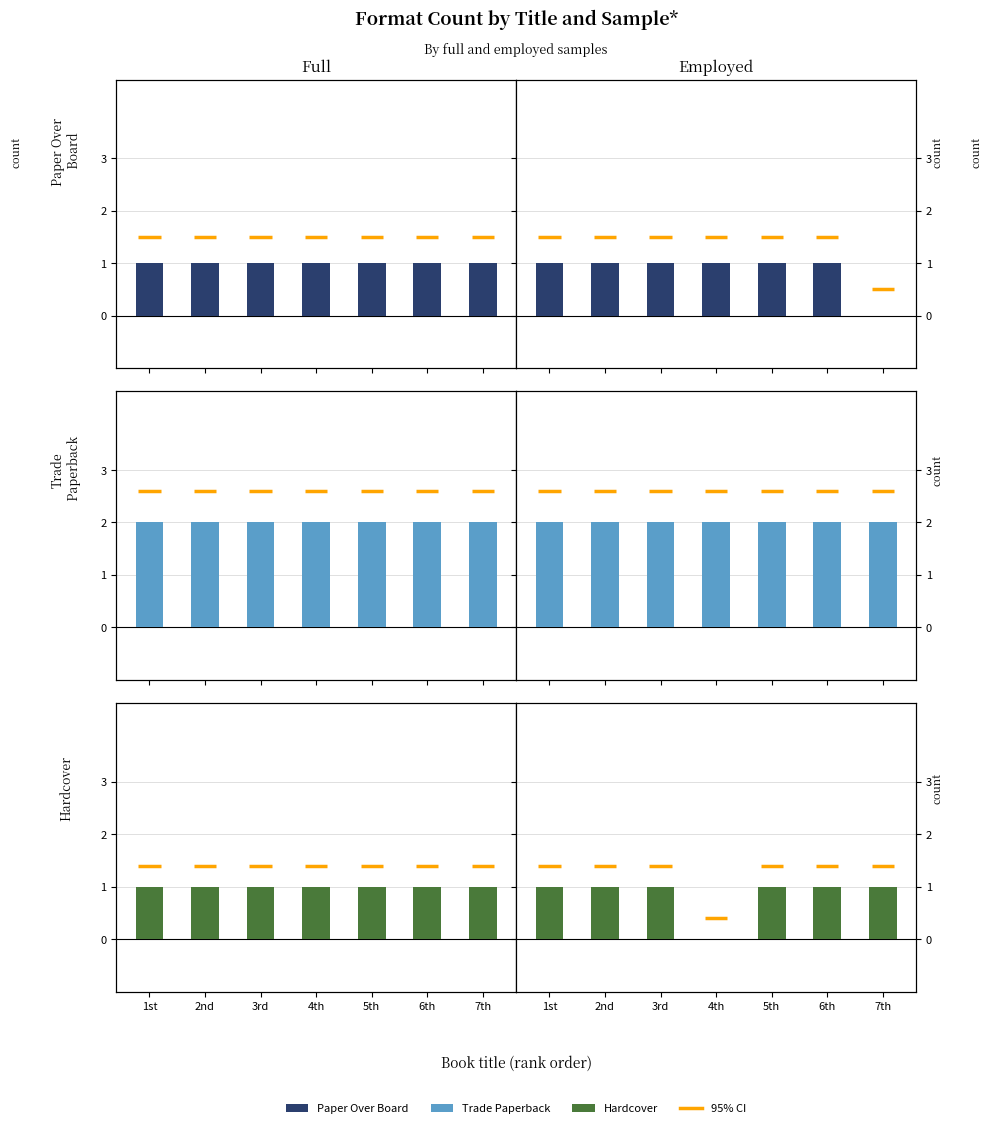

Between 4th and 6th, which series saw the biggest shift?

Hardcover